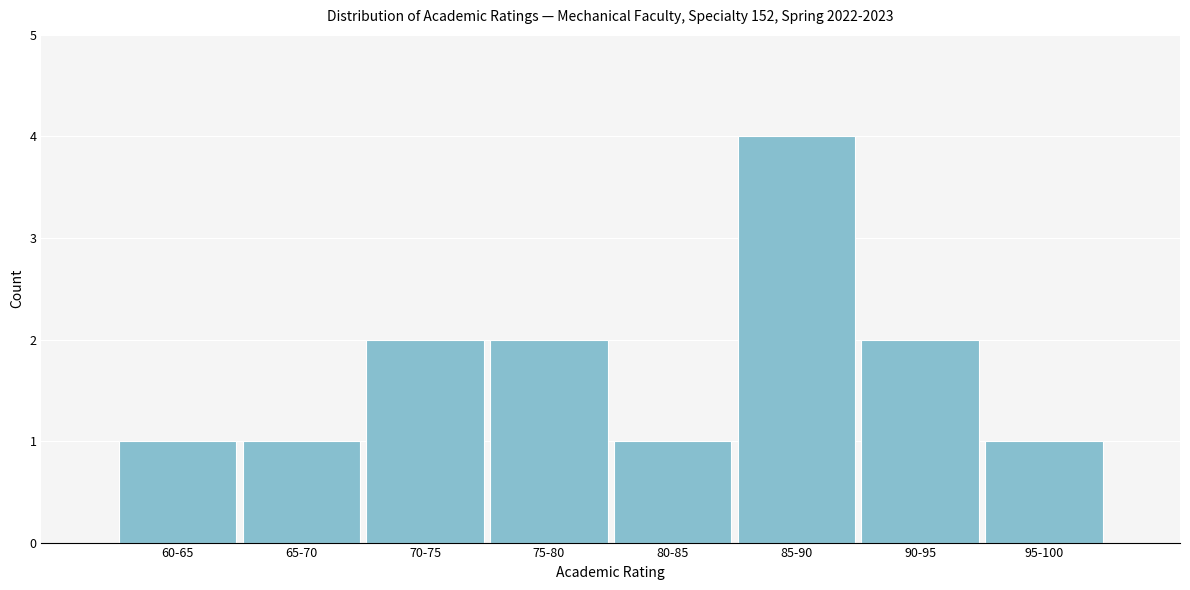

Reading left to right, transcribe all the data shown in this chart.

60-65=1	65-70=1	70-75=2	75-80=2	80-85=1	85-90=4	90-95=2	95-100=1